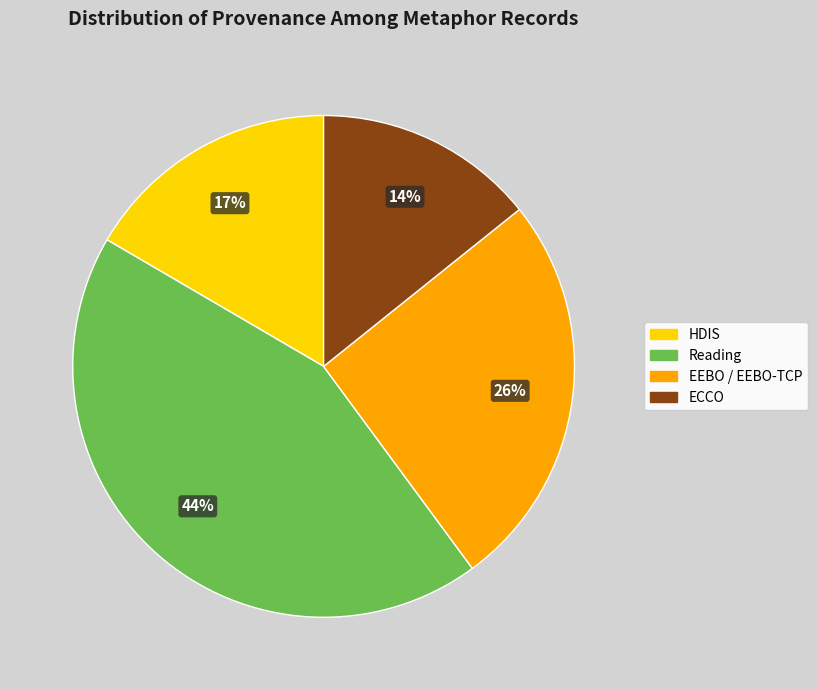

To the nearest percent, what is the average slice percentage?

25%